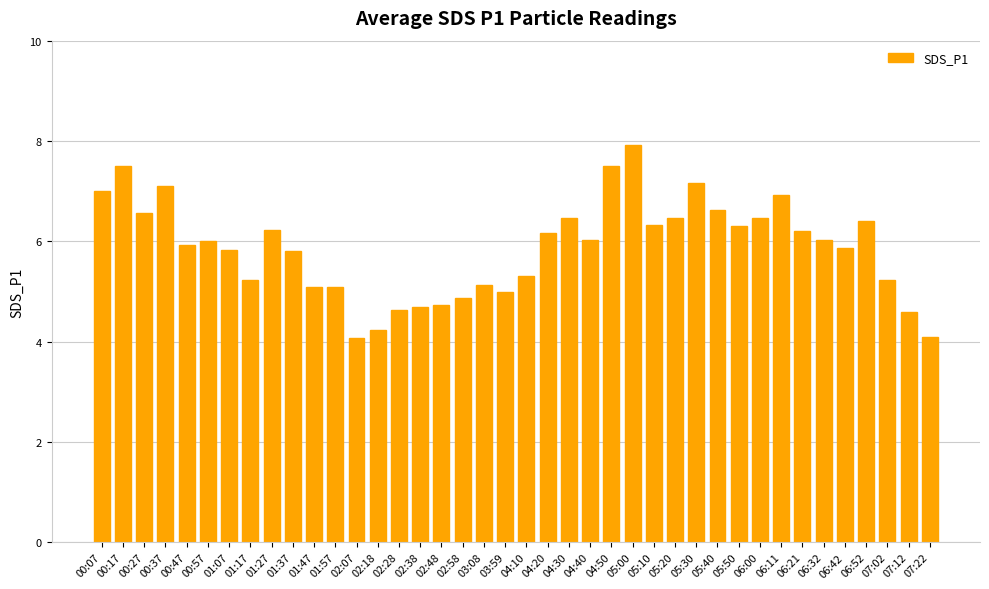

What position from the right is 05:30?

12